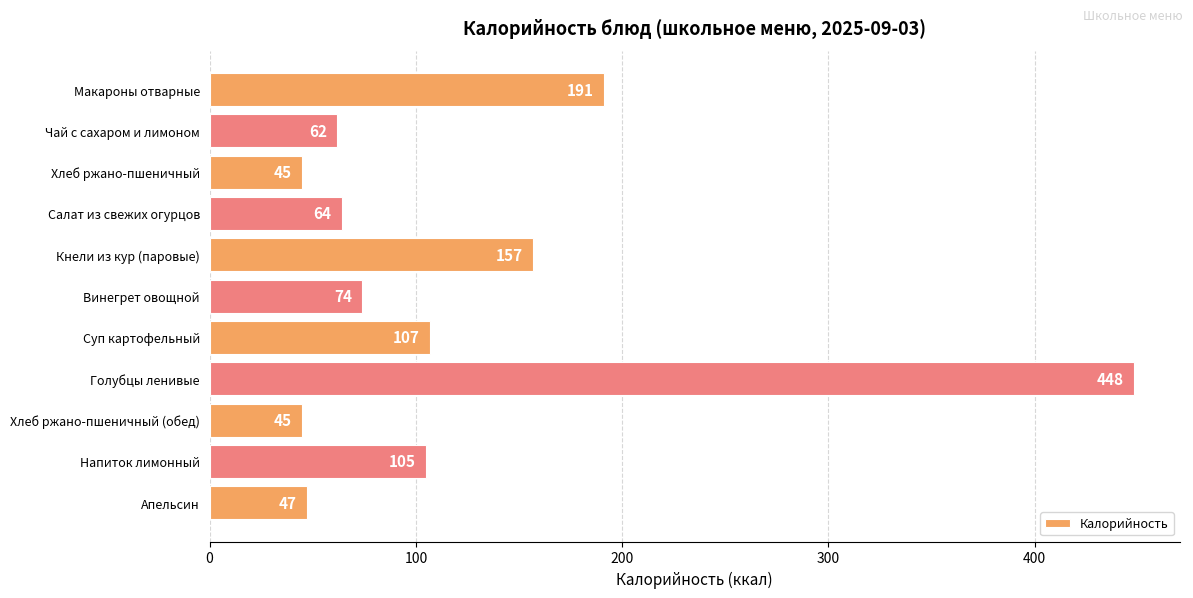

What is the greatest value displayed?

448